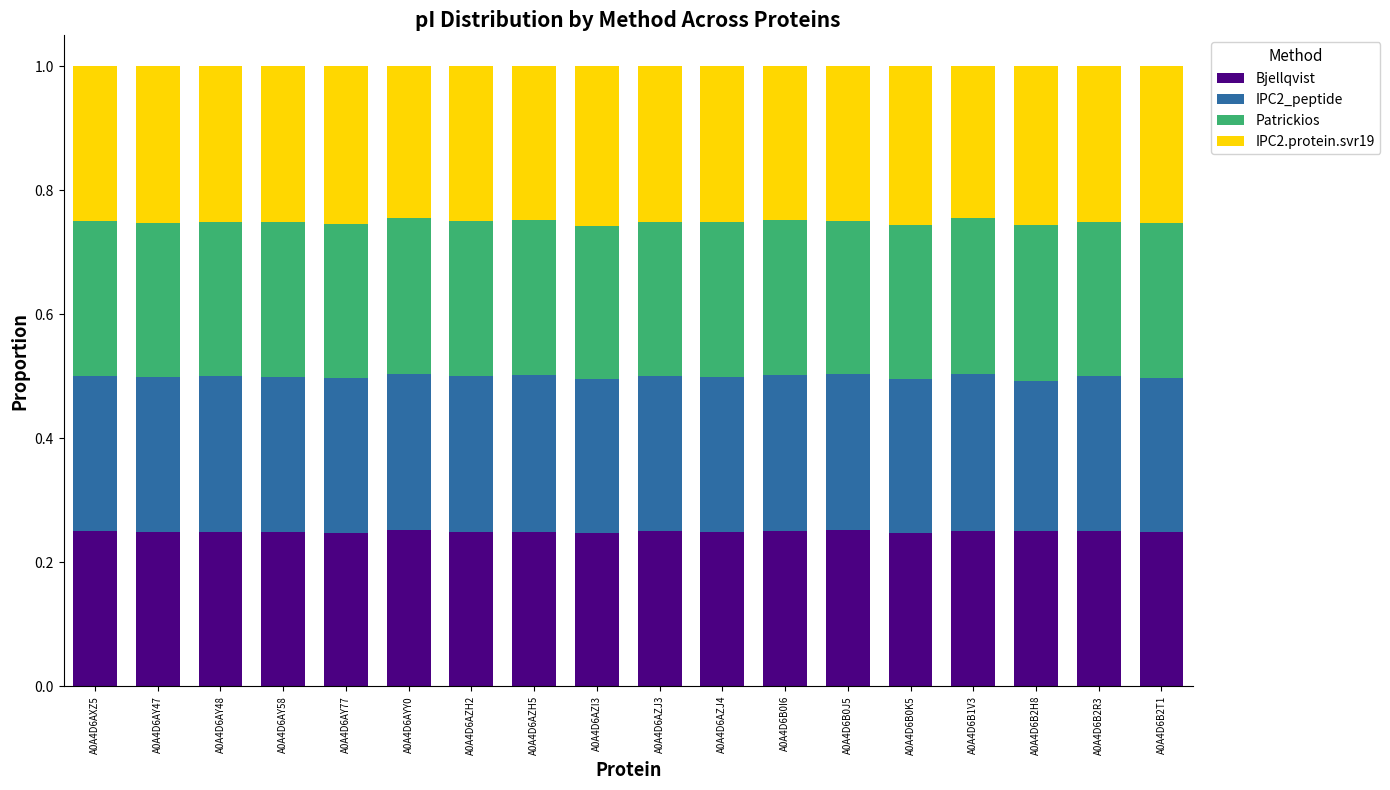

How many bars are there in total?

18